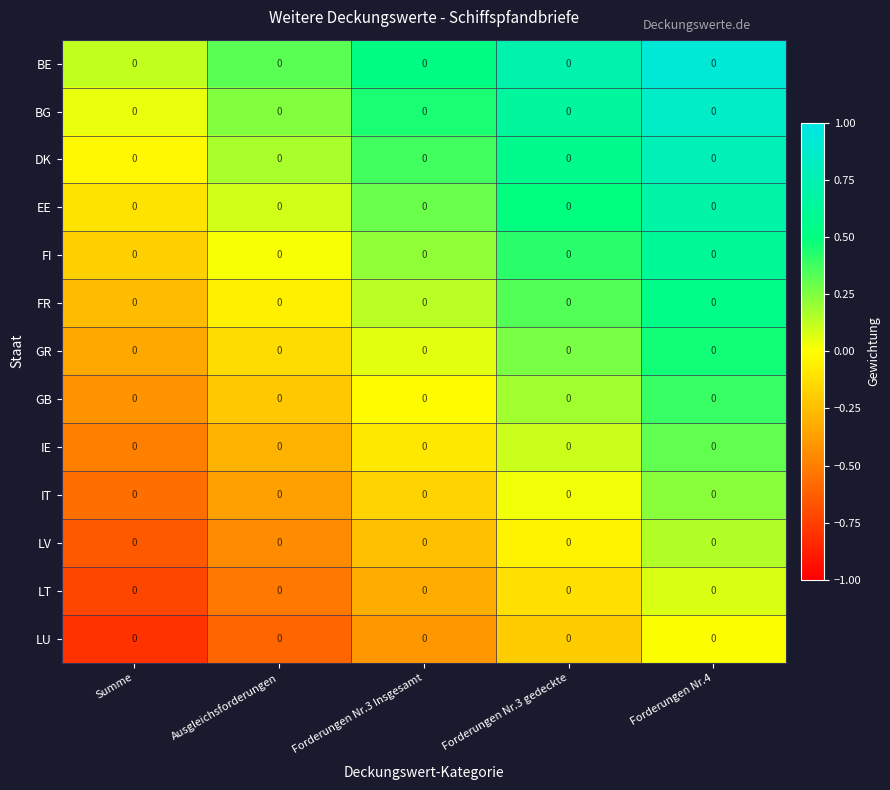

Is the value of BG at Forderungen Nr.3 Insgesamt greater than the value of LV at Forderungen Nr.3 gedeckte?

Yes